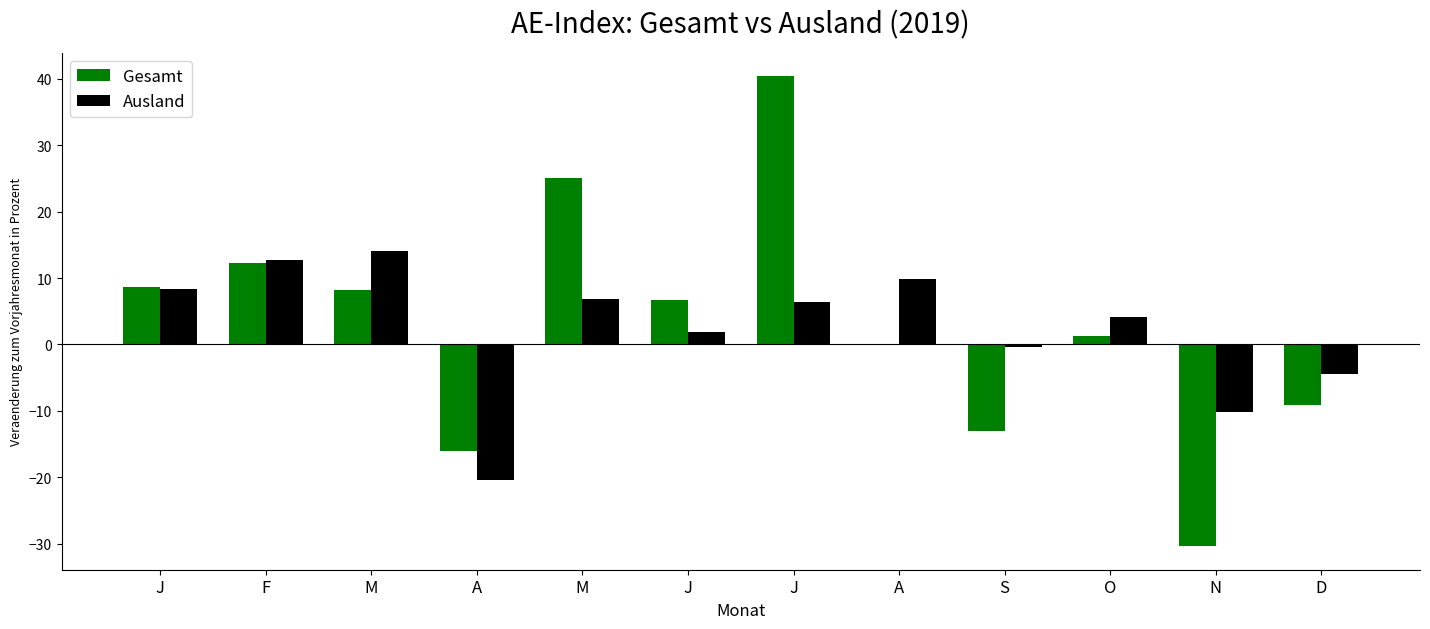

What are all the series names shown in the legend?

Gesamt, Ausland